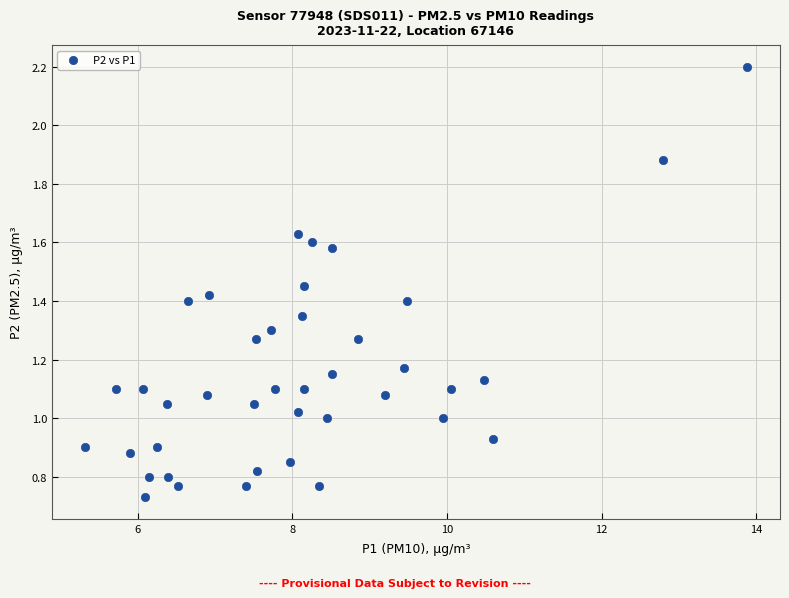

What is the range of Y values (max minus min)?

1.5